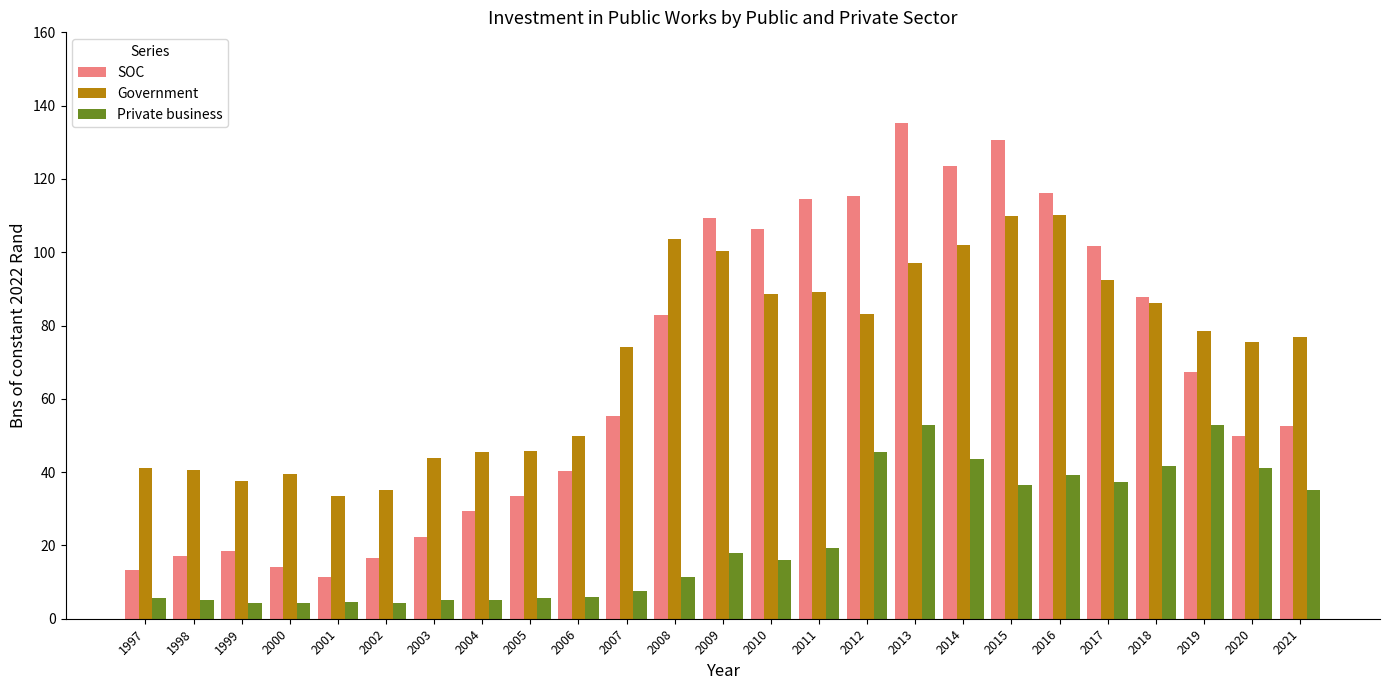

At which label does Government first exceed 76?

2008